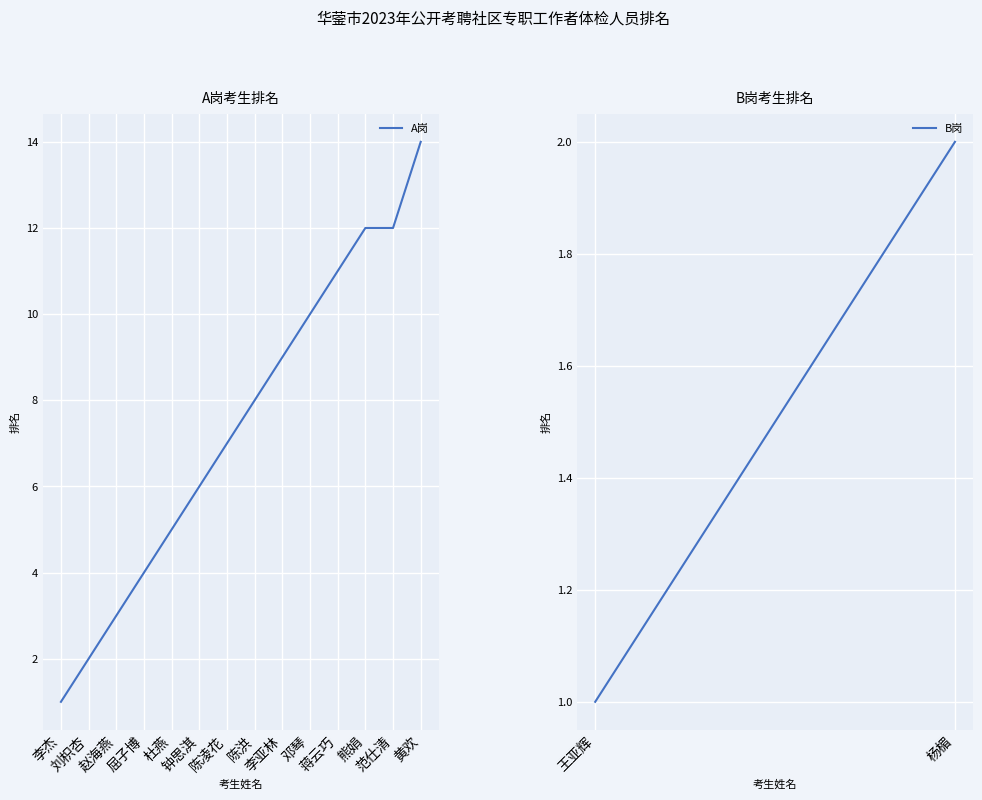

What is the maximum value shown in the chart?

14